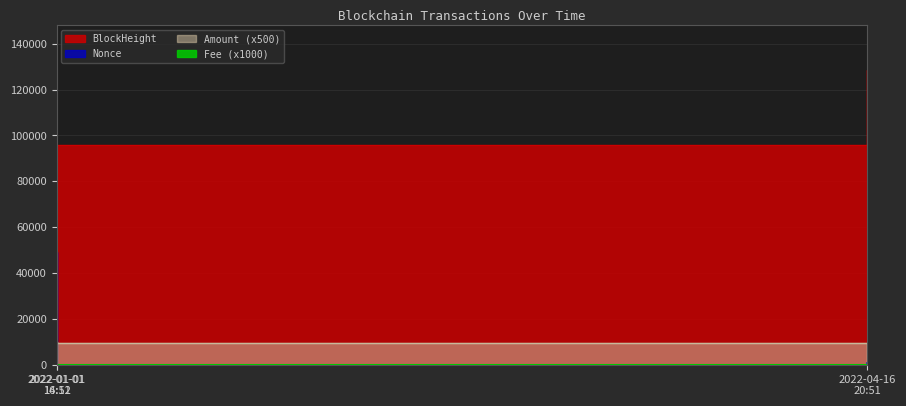

Rank the series by their maximum value, from highest to lowest.

BlockHeight, Nonce, Amount, Fee